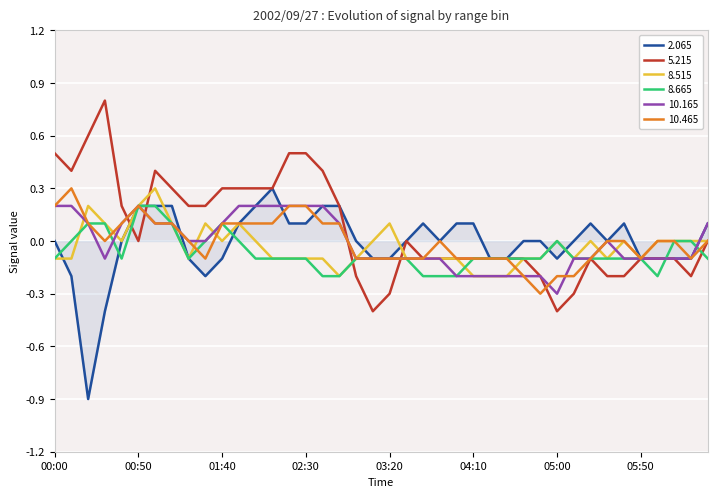

What is the minimum value shown in the chart?

-0.9